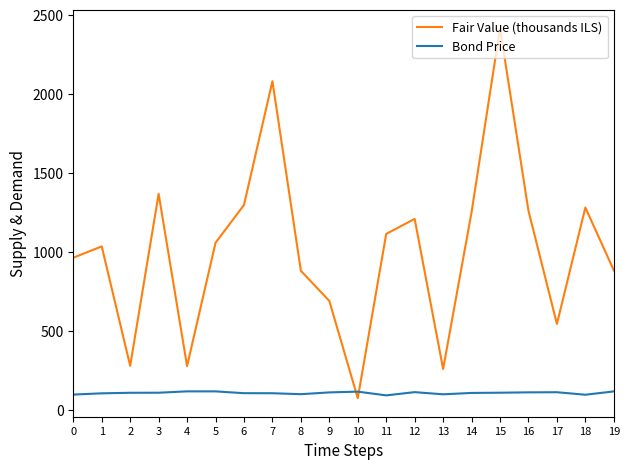

The Fair Value (thousands ILS) series shows 2416.5 at 15. True or false?

True